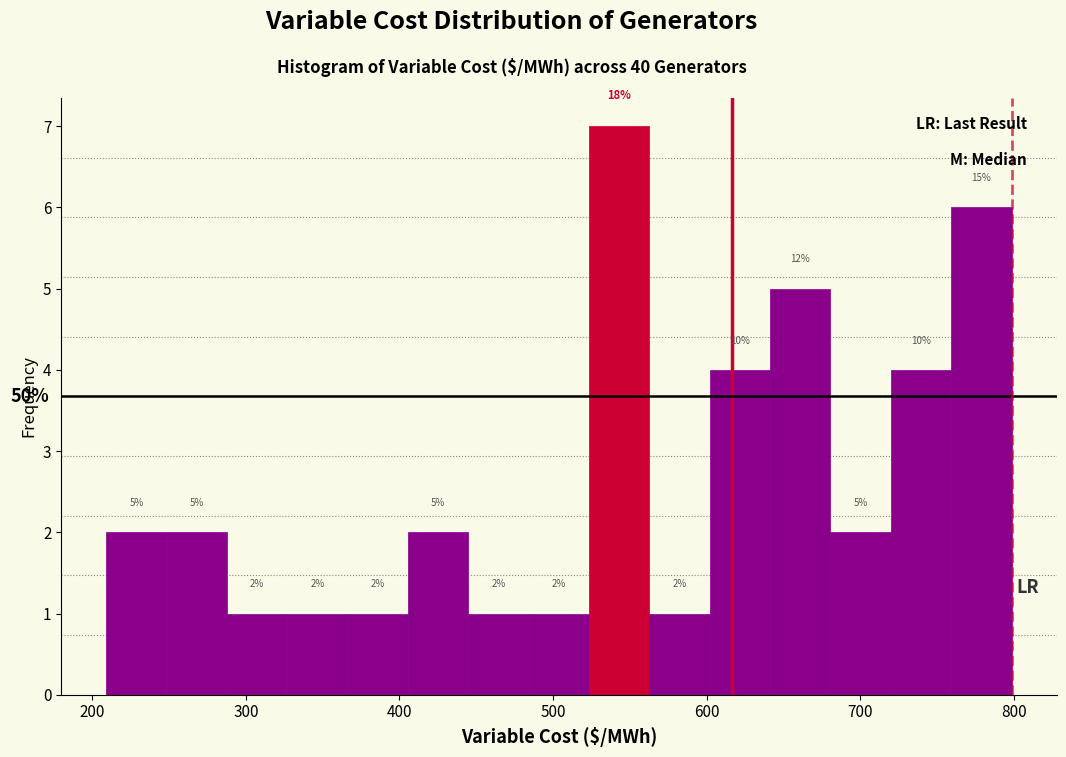

Around what value on the x-axis is the tallest bar? Give the approximate position of its centre, as read against the axis.

540